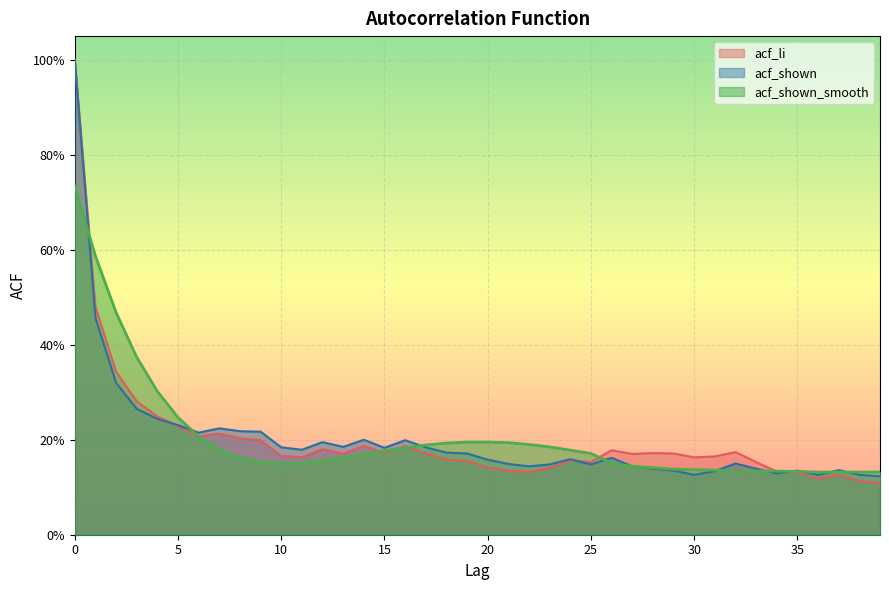

Where is acf_li nearest to the value 0?

39